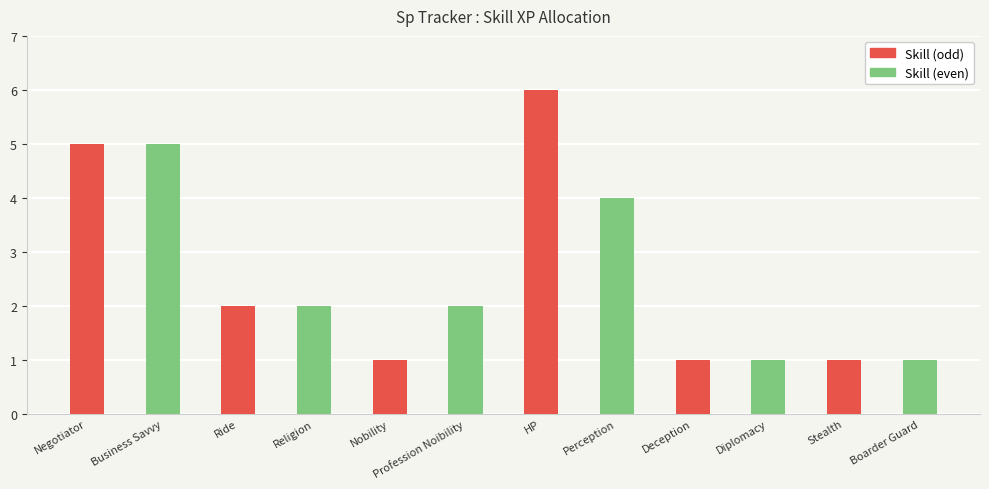

How many bars are there in total?

12